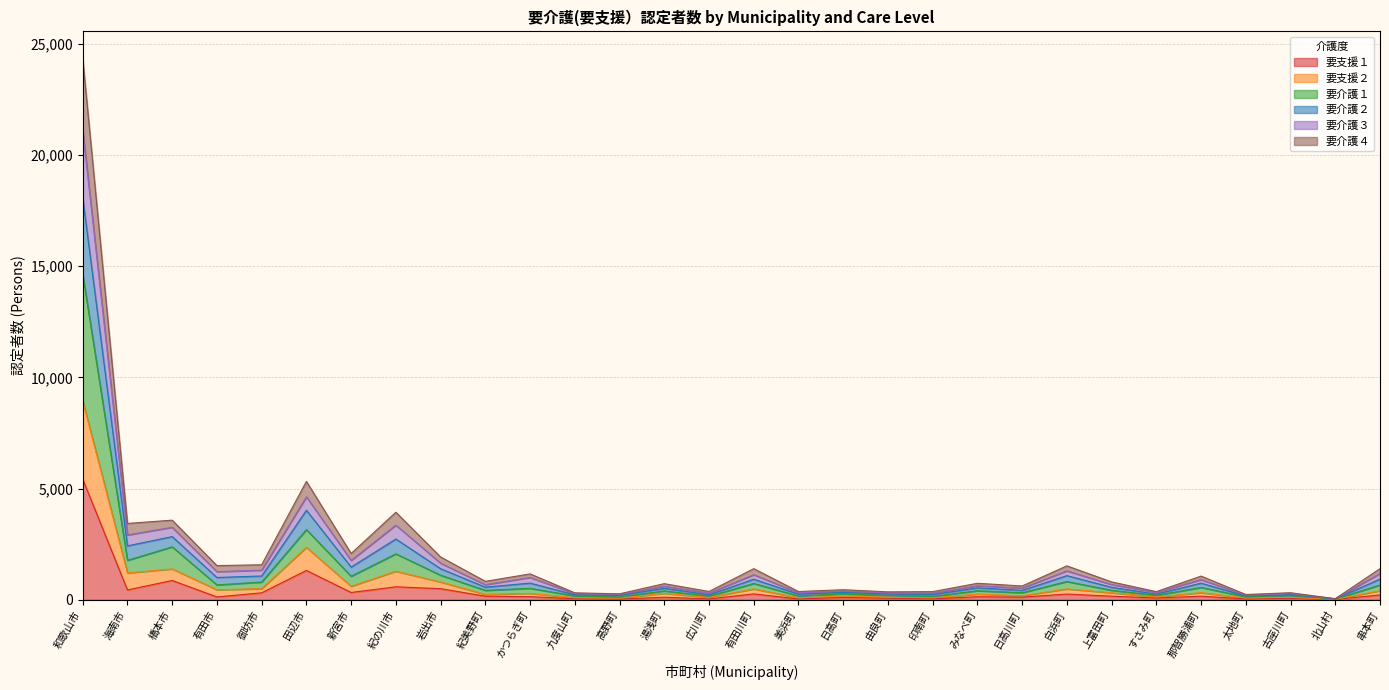

Count the number of data series in this chart.

6